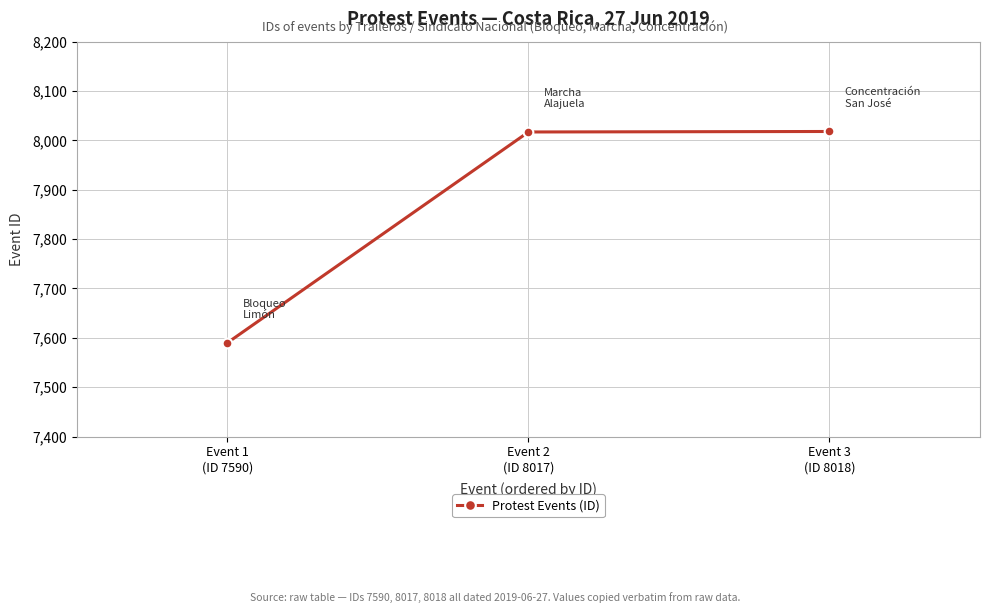

What is the value of the 1st point from the left?

7590